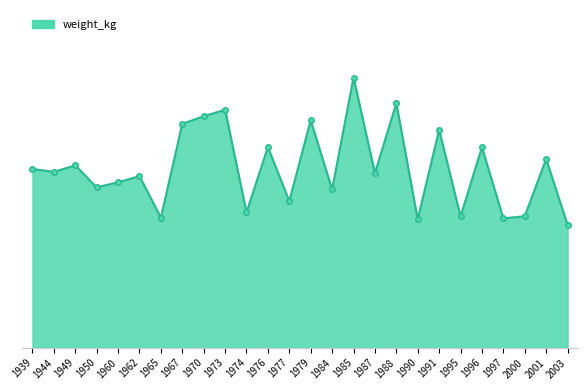

Rank the categories by value from highest to lowest.

1985, 1988, 1973, 1970, 1979, 1967, 1991, 1976, 1996, 2001, 1949, 1939, 1944, 1987, 1962, 1960, 1950, 1984, 1977, 1974, 2000, 1995, 1965, 1997, 1990, 2003